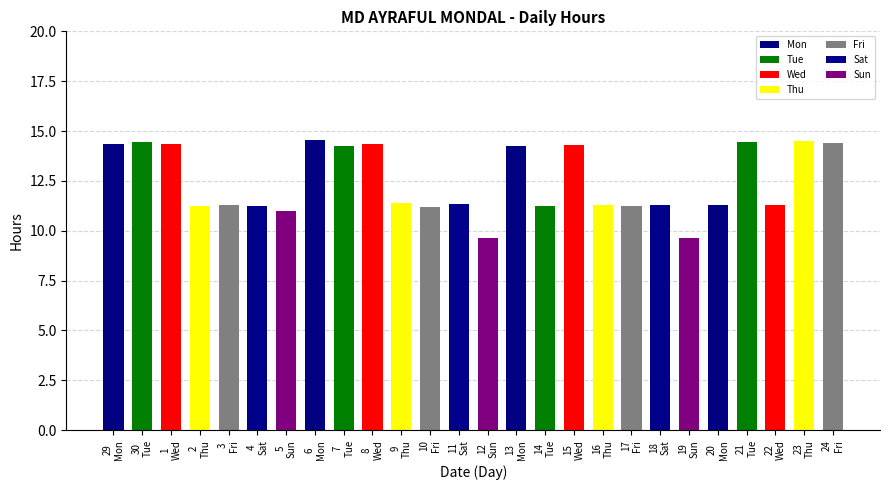

What is the change in value from 4
Sat to 13
Mon?

+3.0